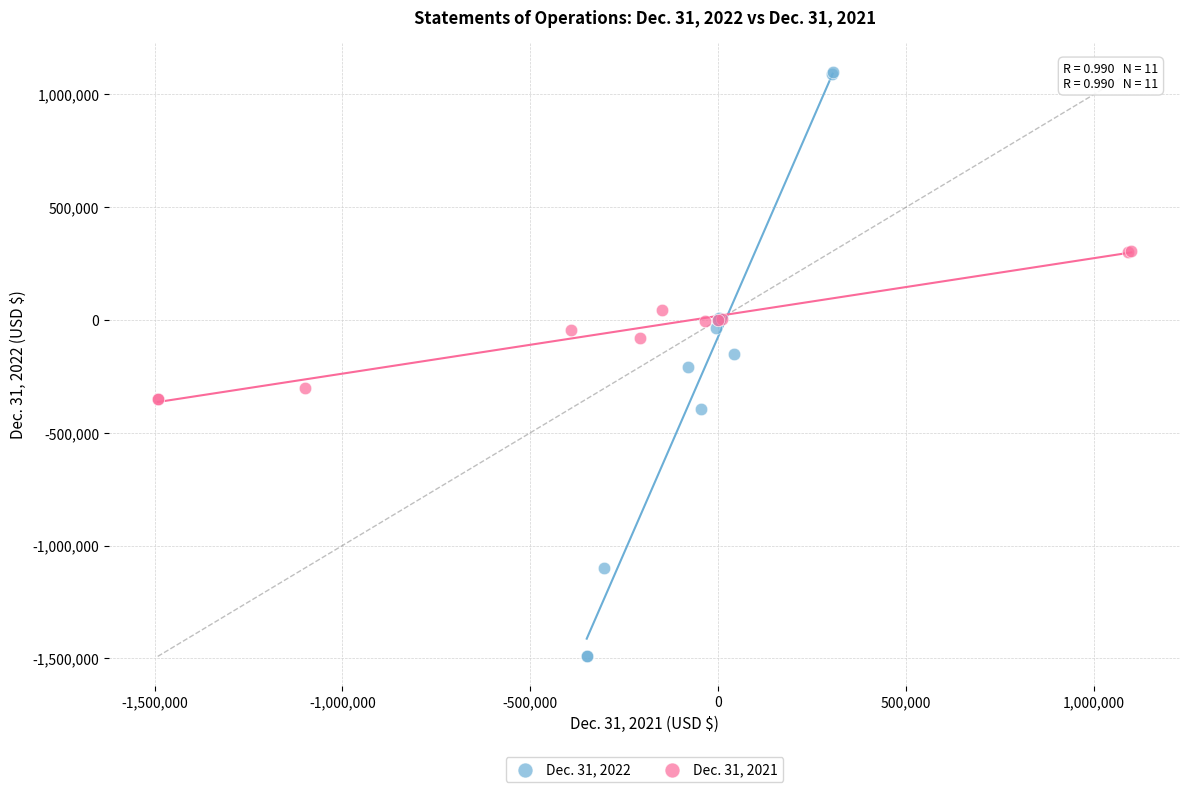

Which series has the widest spread of Y values?

Dec. 31, 2022